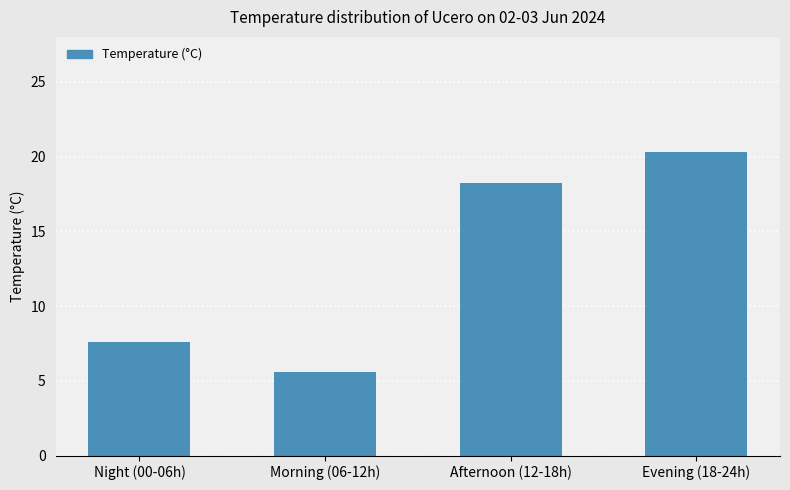

The chart shows a value of 5.6 at Morning (06-12h). True or false?

True